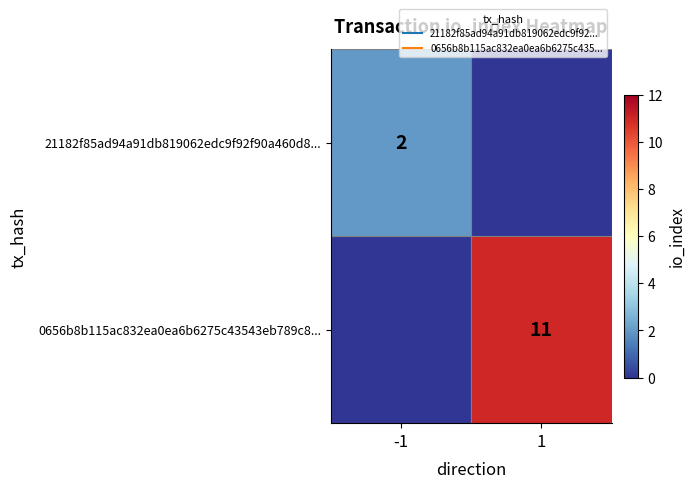

List the series in order of their peak value, highest first.

0656b8b115ac832ea0ea6b6275c43543eb789c8..., 21182f85ad94a91db819062edc9f92f90a460d8...